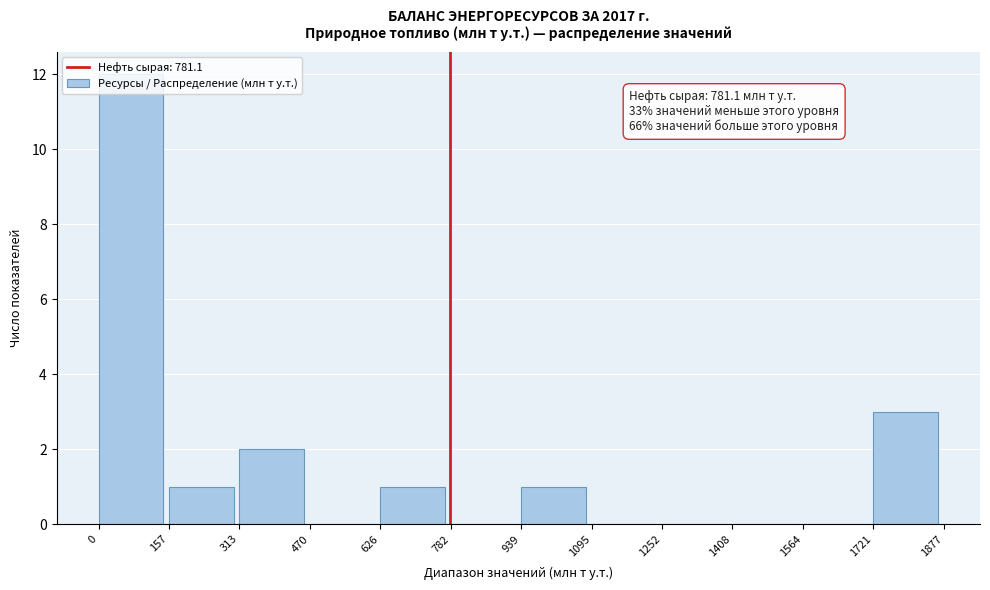

Which range on the x-axis has the tallest bar?

0 to 157